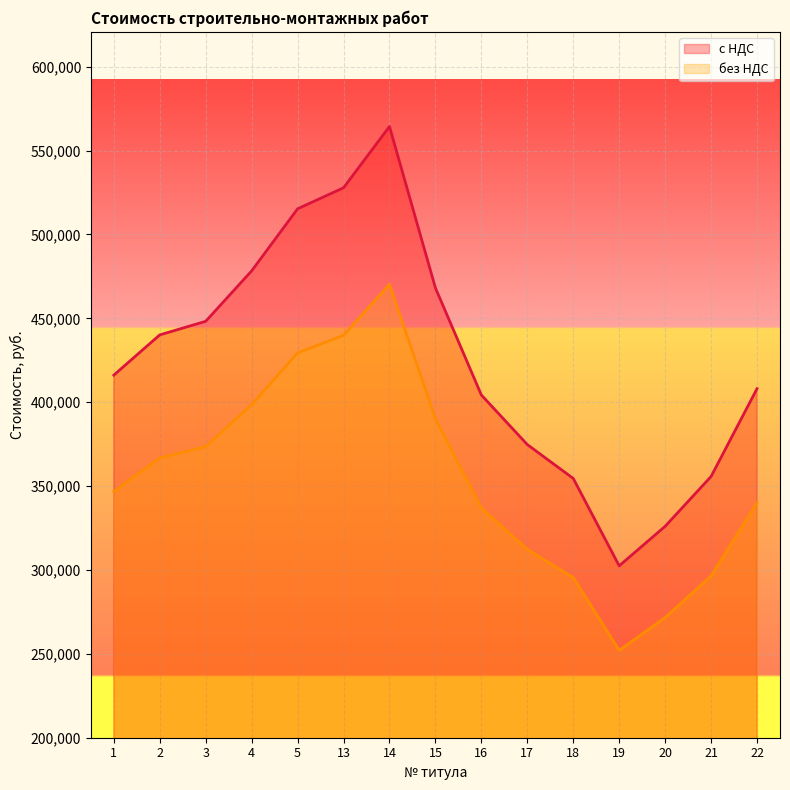

At 19, list the series in order from largest to smallest.

с НДС, без НДС